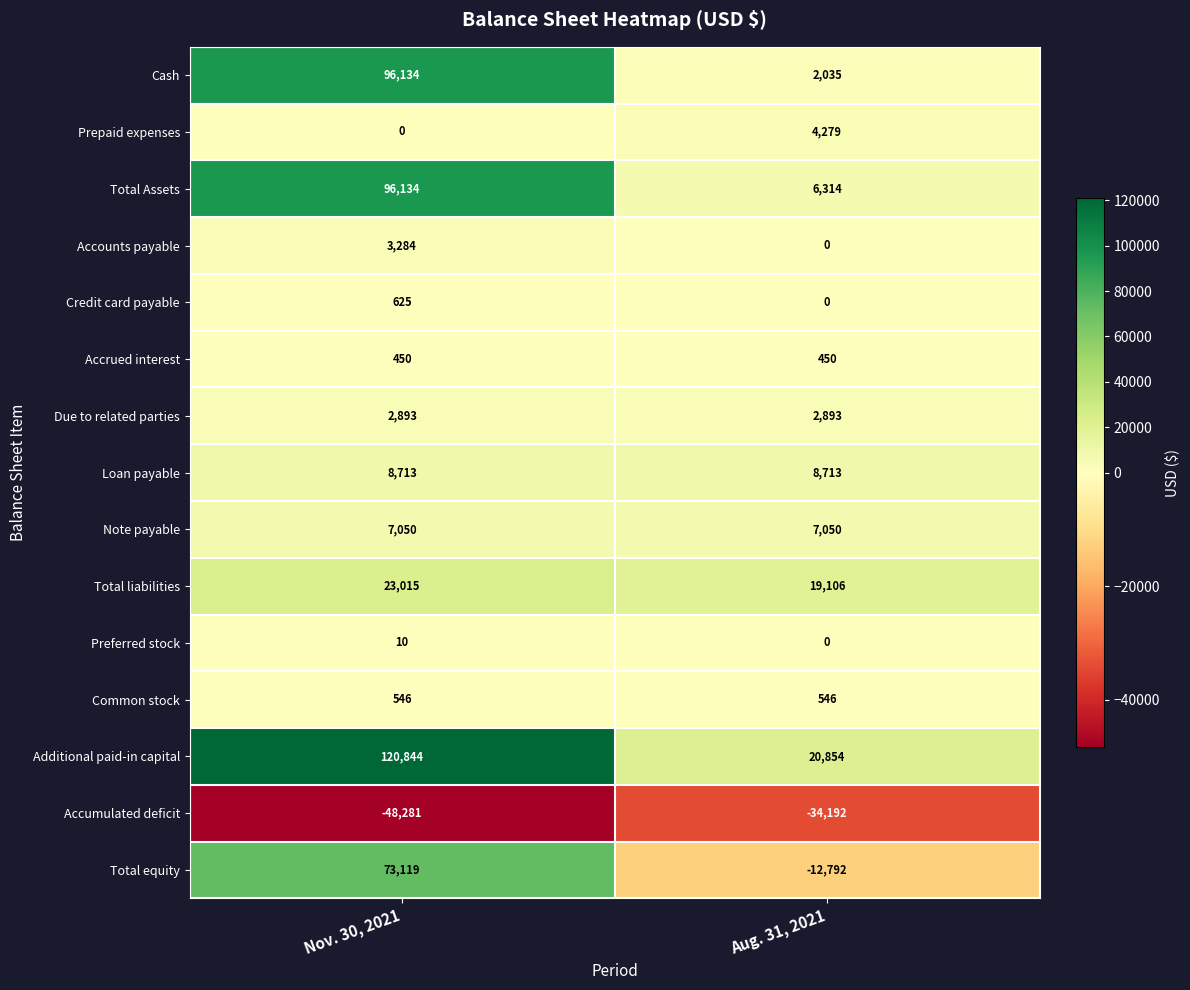

Reading left to right, transcribe all the data shown in this chart.

Cash: Nov. 30, 2021=96134	Aug. 31, 2021=2035
Prepaid expenses: Nov. 30, 2021=0	Aug. 31, 2021=4279
Total Assets: Nov. 30, 2021=96134	Aug. 31, 2021=6314
Accounts payable: Nov. 30, 2021=3284	Aug. 31, 2021=0
Credit card payable: Nov. 30, 2021=625	Aug. 31, 2021=0
Accrued interest: Nov. 30, 2021=450	Aug. 31, 2021=450
Due to related parties: Nov. 30, 2021=2893	Aug. 31, 2021=2893
Loan payable: Nov. 30, 2021=8713	Aug. 31, 2021=8713
Note payable: Nov. 30, 2021=7050	Aug. 31, 2021=7050
Total liabilities: Nov. 30, 2021=23015	Aug. 31, 2021=19106
Preferred stock: Nov. 30, 2021=10	Aug. 31, 2021=0
Common stock: Nov. 30, 2021=546	Aug. 31, 2021=546
Additional paid-in capital: Nov. 30, 2021=120844	Aug. 31, 2021=20854
Accumulated deficit: Nov. 30, 2021=-48281	Aug. 31, 2021=-34192
Total equity: Nov. 30, 2021=73119	Aug. 31, 2021=-12792